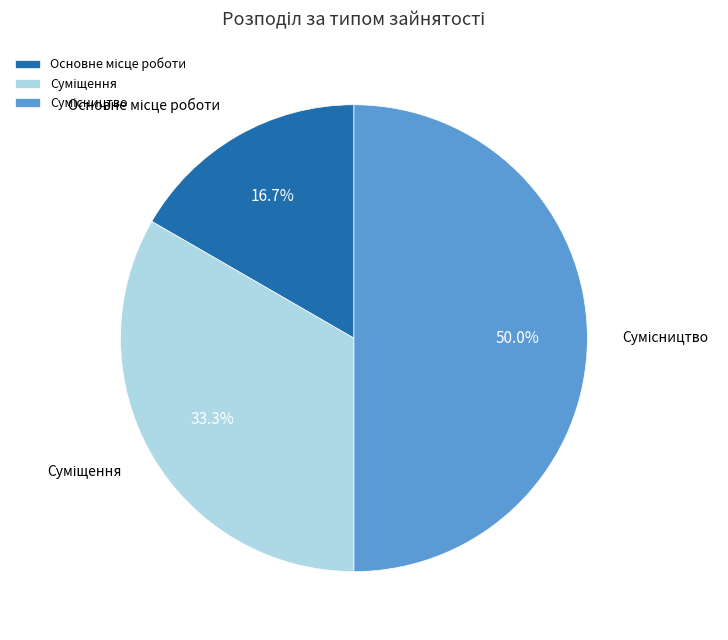

What percentage do Суміщення and Основне місце роботи together represent?

50.0%